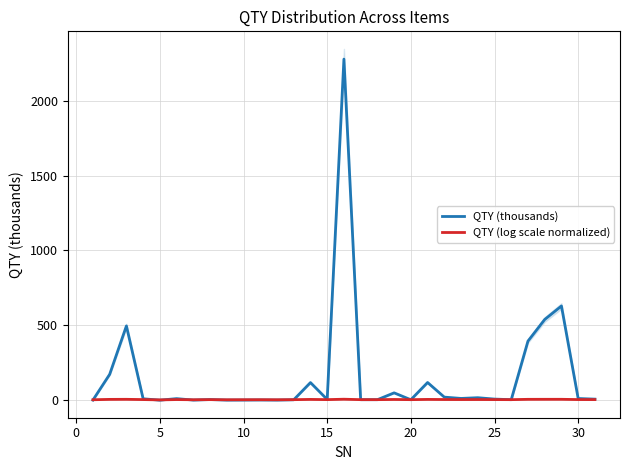

Does the chart have visible grid lines?

Yes